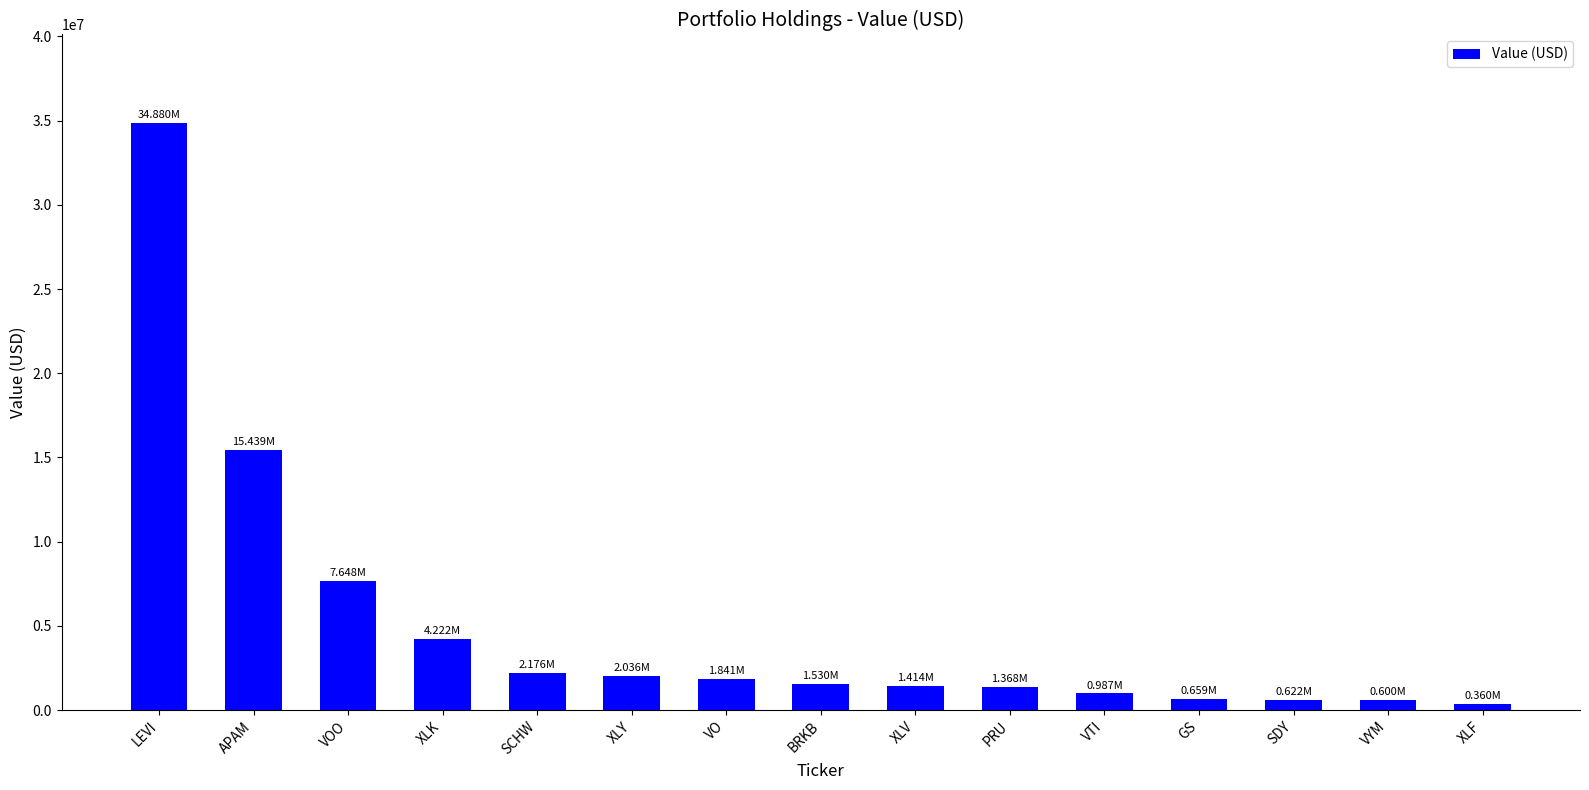

What is the average value?

5052133